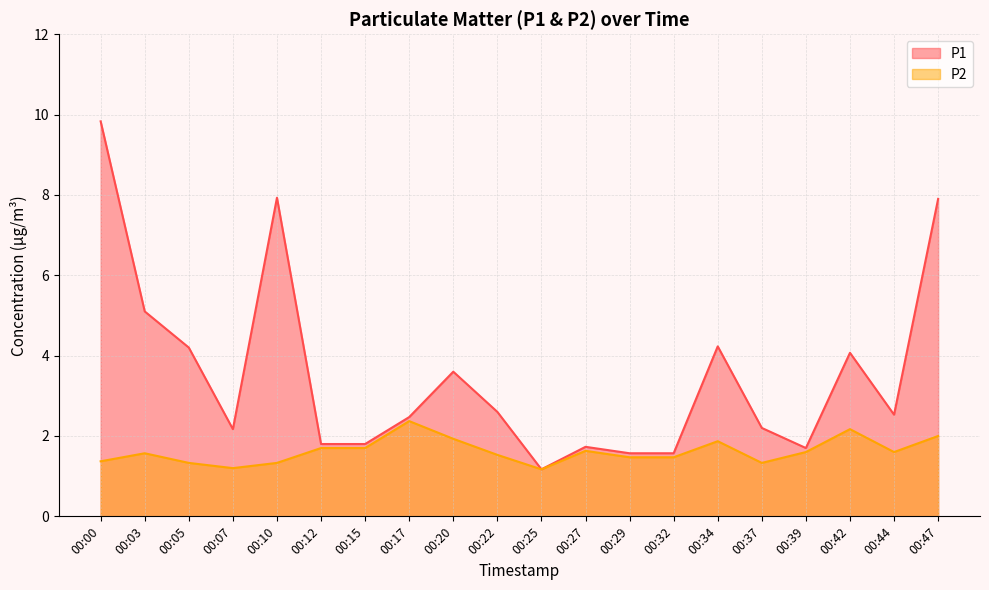

Which series changed the most between 00:27 and 00:42?

P1